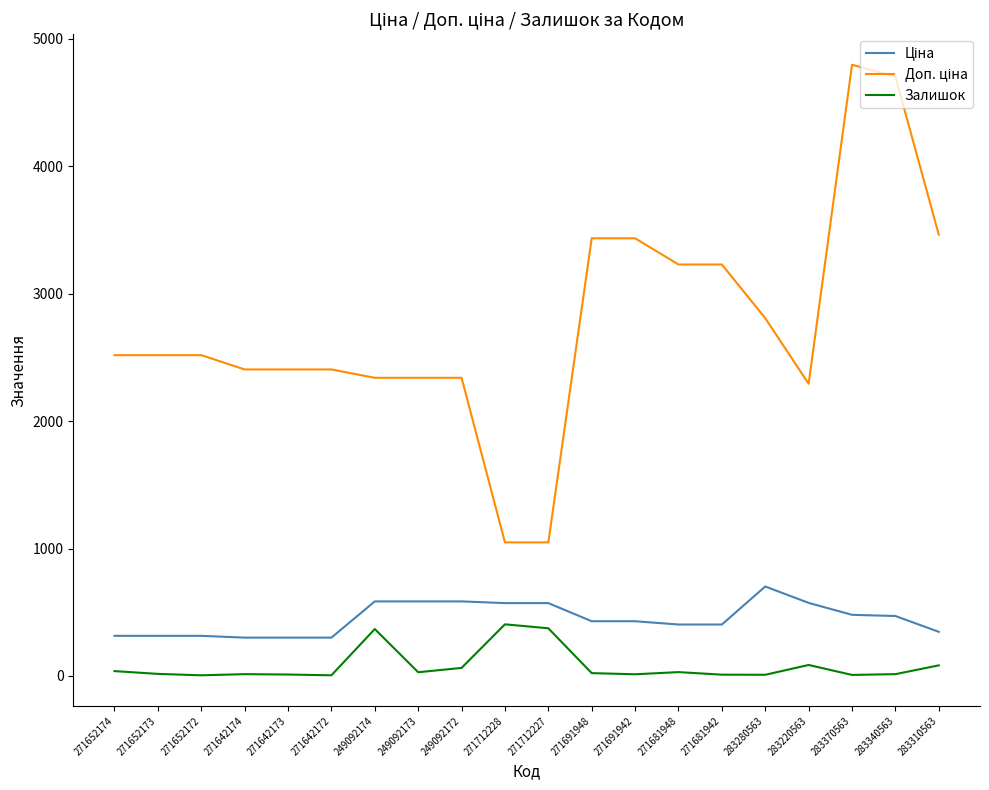

What is the spread (max minus min) of values at 271712228?

643.0